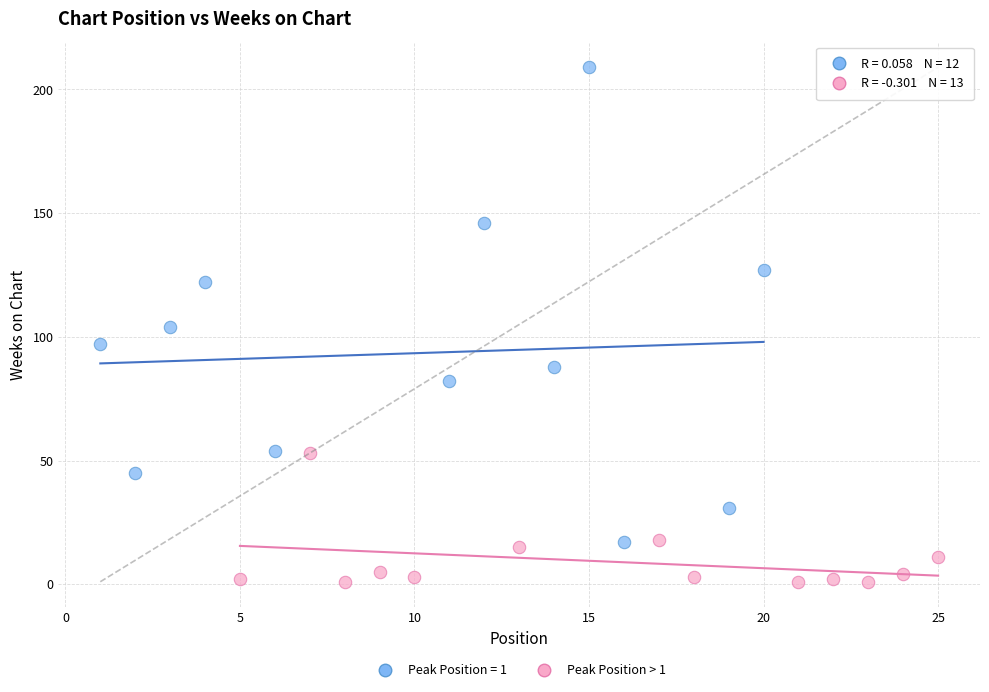

Which series contains the lowest Y value?

Peak Position > 1